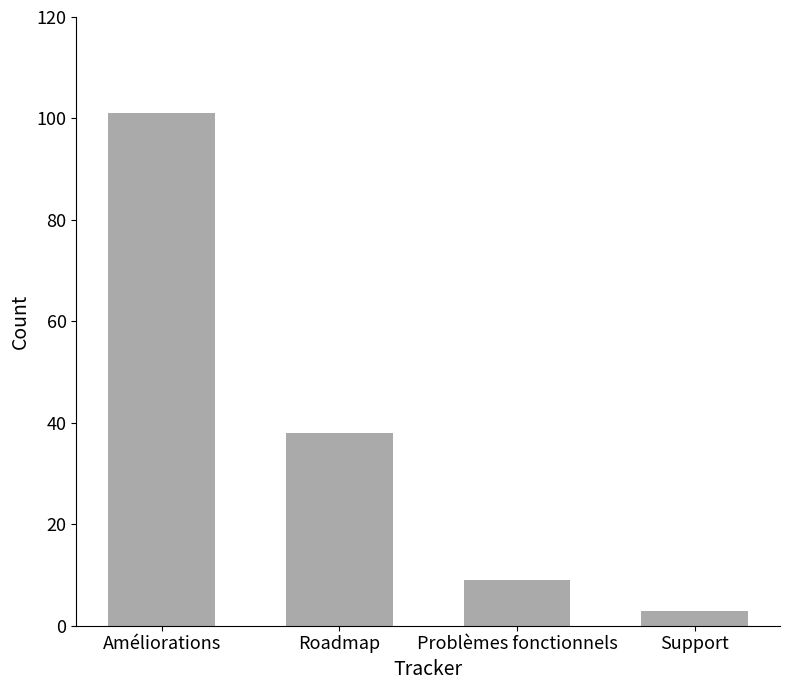

What is the change in value from Améliorations to Roadmap?

-63